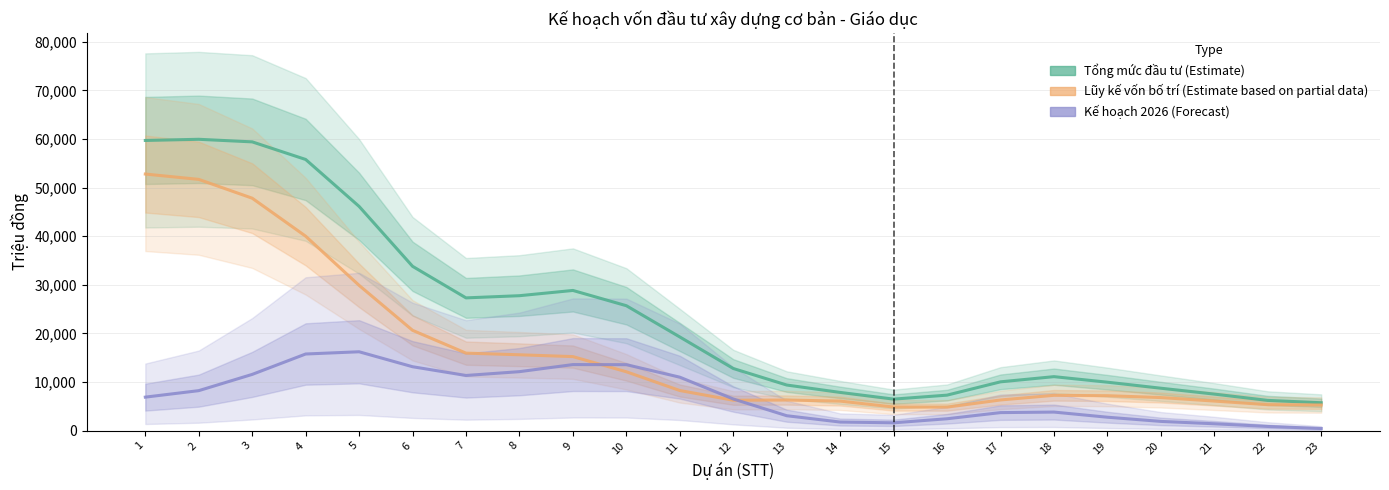

List the labels in order of Lũy kế vốn bố trí (Partial) value, smallest first.

16, 15, 23, 22, 14, 21, 12, 13, 17, 20, 19, 18, 11, 10, 9, 8, 7, 6, 5, 4, 3, 2, 1